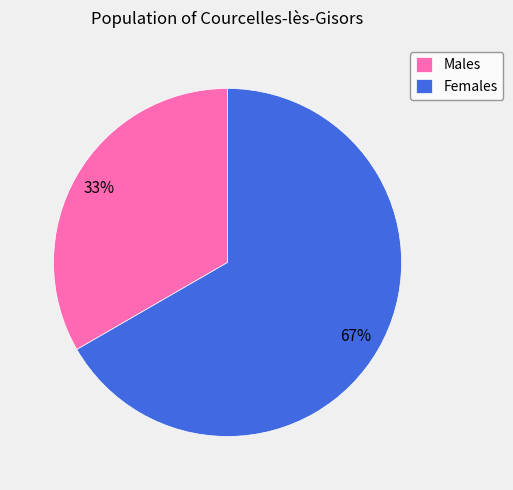

Which category accounts for the majority?

Females